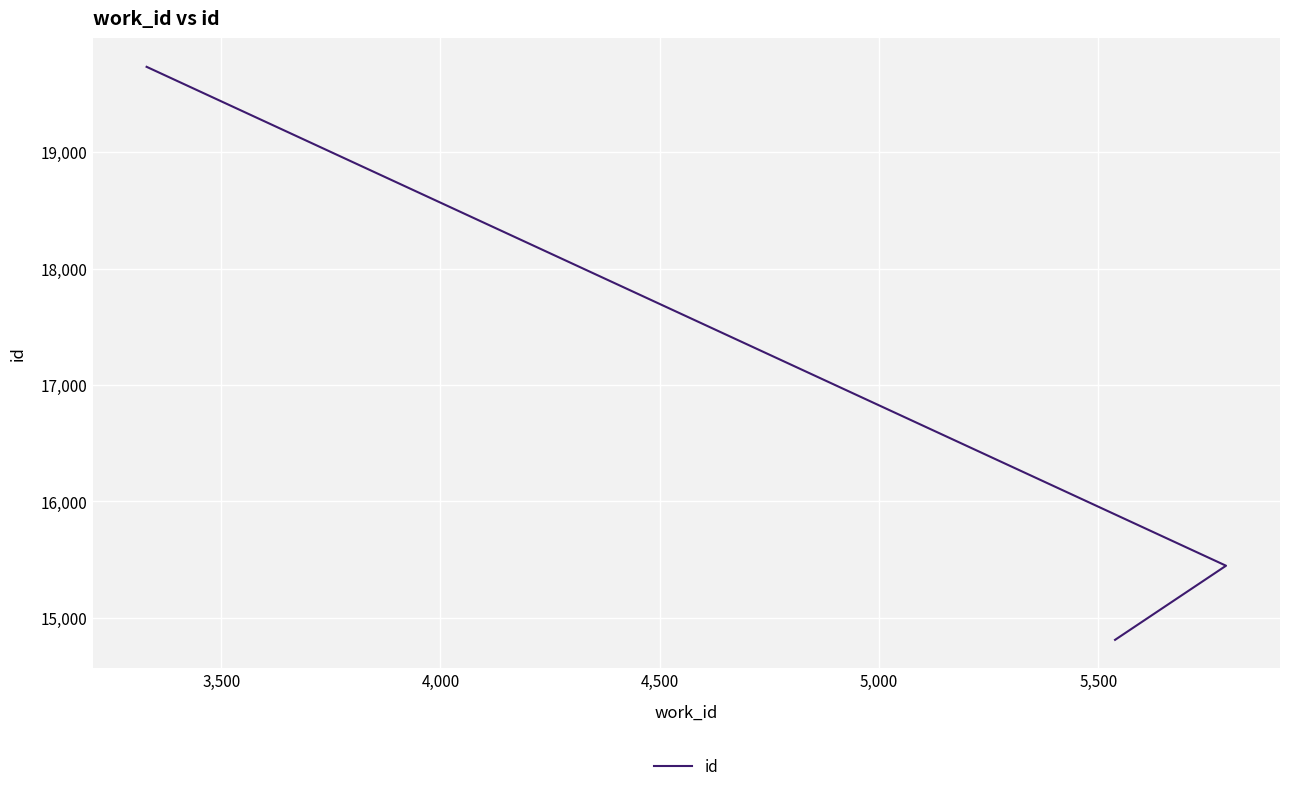

What is the smallest value displayed?

14810